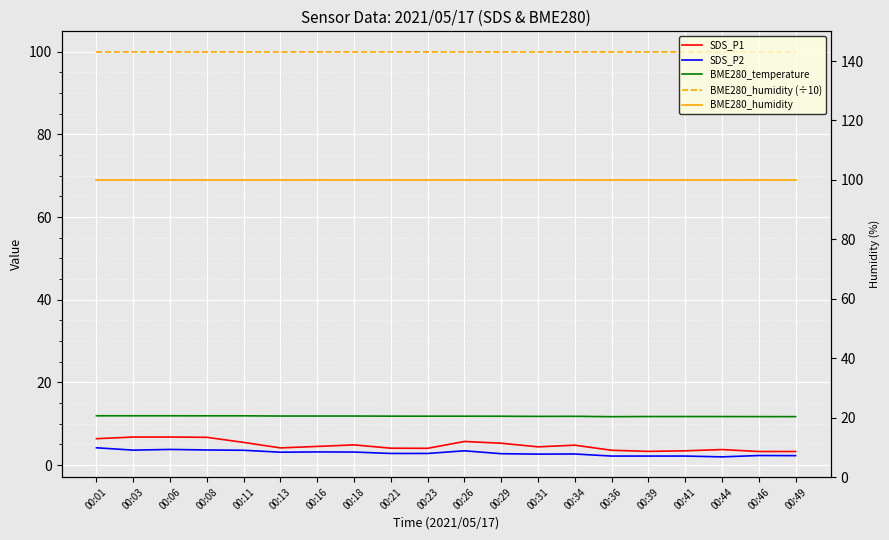

How many distinct data groups are displayed?

5